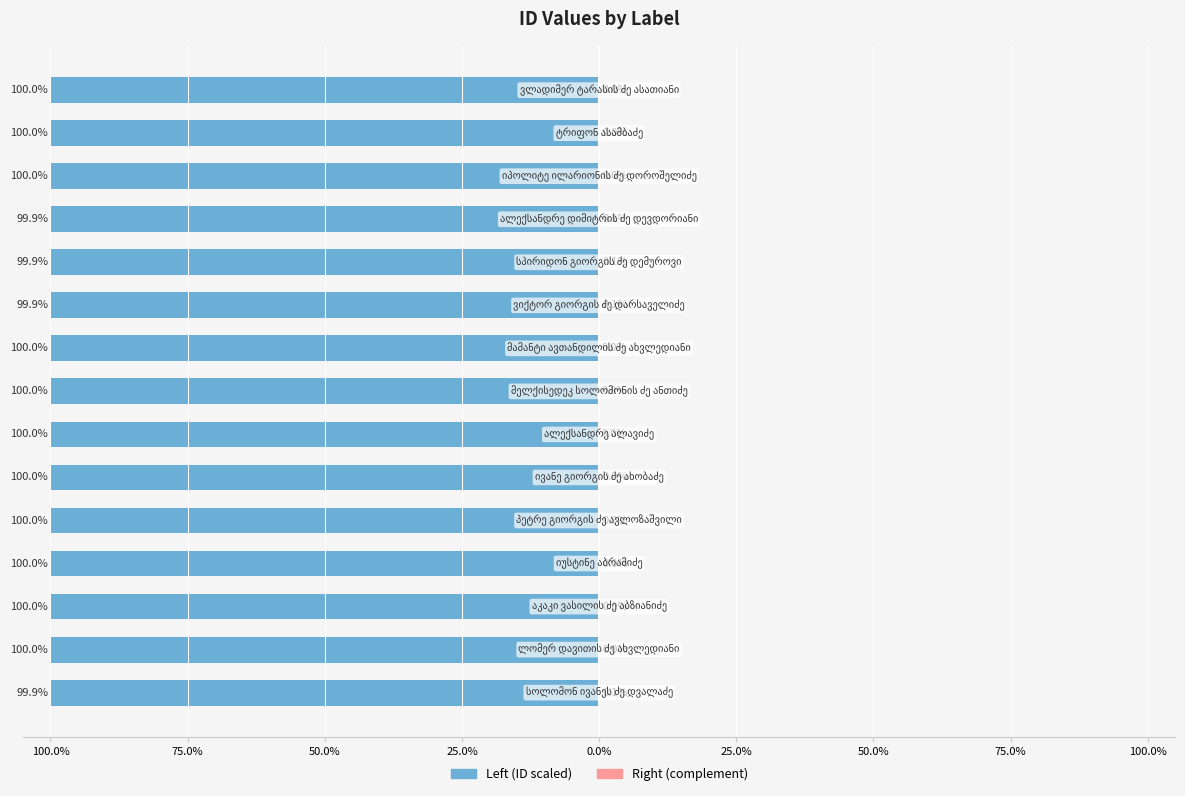

What is the sum of all ID (left) values?

-1499.5